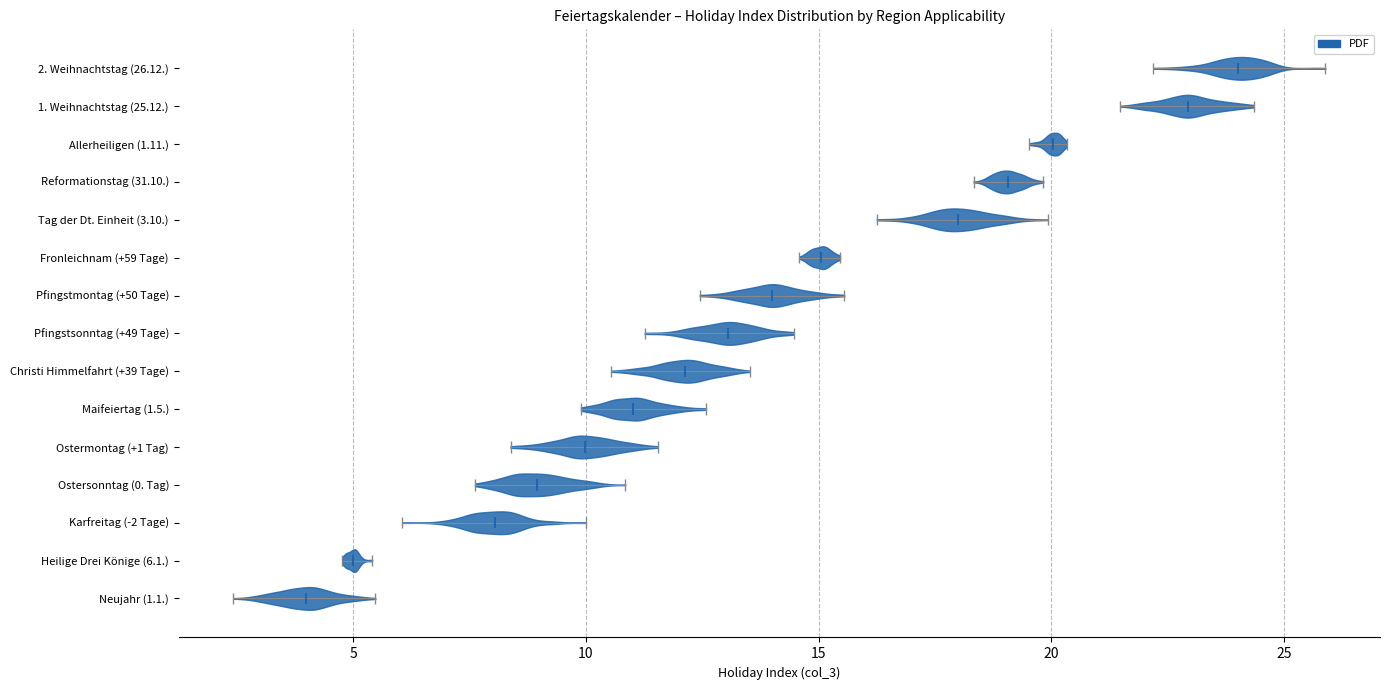

Reading bottom to top, read every violin against the x-axis: where its median line is, and the lowest and highest points it reaches. The values are not printed on the chart, so give them approximately, as read against the axis.

Neujahr (1.1.): median line 4.0, lowest point 2.5, highest point 5.5
Heilige Drei Könige (6.1.): median line 5.0, lowest point 5.0, highest point 5.5
Karfreitag (-2 Tage): median line 8.0, lowest point 6.0, highest point 10.0
Ostersonntag (0. Tag): median line 9.0, lowest point 7.5, highest point 11.0
Ostermontag (+1 Tag): median line 10.0, lowest point 8.5, highest point 11.5
Maifeiertag (1.5.): median line 11.0, lowest point 10.0, highest point 12.5
Christi Himmelfahrt (+39 Tage): median line 12.0, lowest point 10.5, highest point 13.5
Pfingstsonntag (+49 Tage): median line 13.0, lowest point 11.5, highest point 14.5
Pfingstmontag (+50 Tage): median line 14.0, lowest point 12.5, highest point 15.5
Fronleichnam (+59 Tage): median line 15.0, lowest point 14.5, highest point 15.5
Tag der Dt. Einheit (3.10.): median line 18.0, lowest point 16.0, highest point 20.0
Reformationstag (31.10.): median line 19.0, lowest point 18.5, highest point 20.0
Allerheiligen (1.11.): median line 20.0, lowest point 19.5, highest point 20.5
1. Weihnachtstag (25.12.): median line 23.0, lowest point 21.5, highest point 24.5
2. Weihnachtstag (26.12.): median line 24.0, lowest point 22.0, highest point 26.0